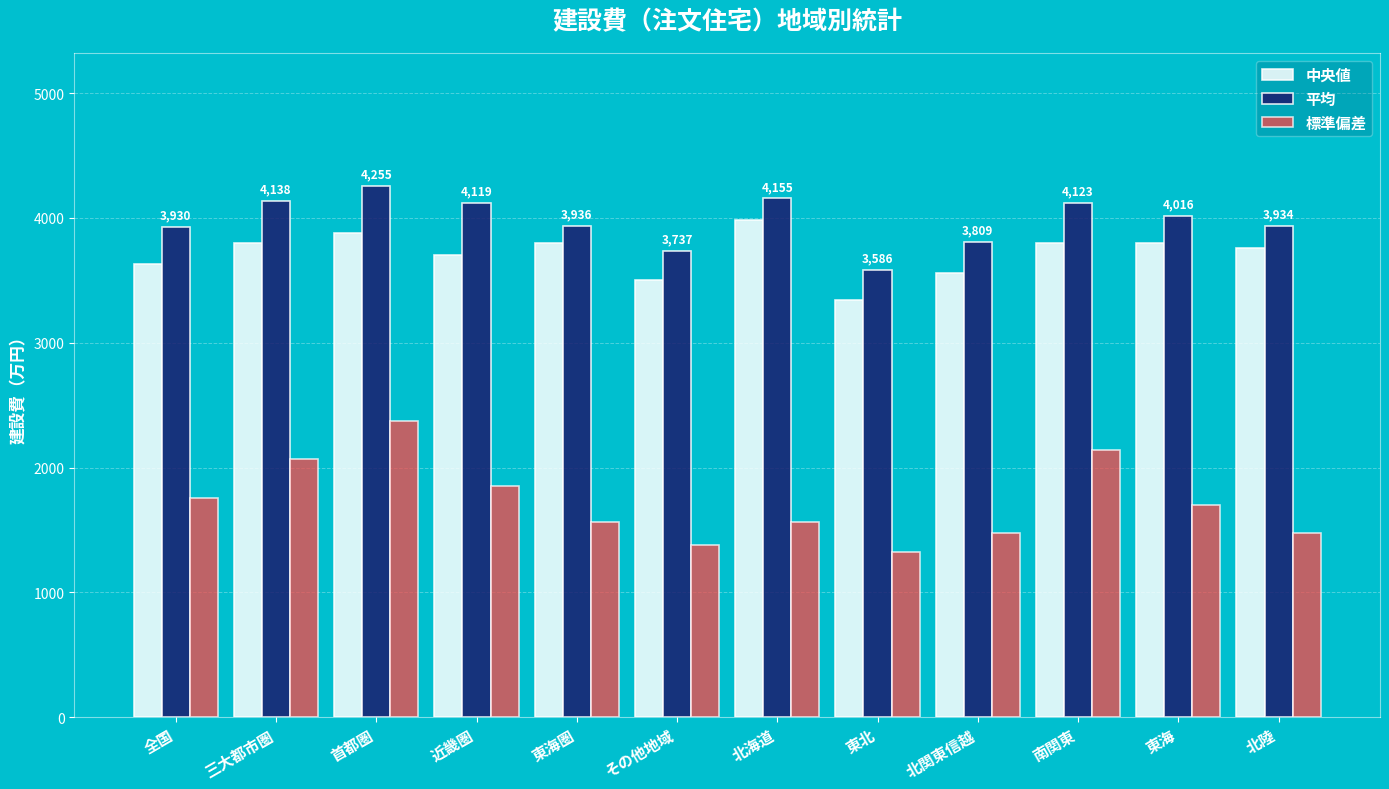

What is the label of the 6th bar from the right?

北海道